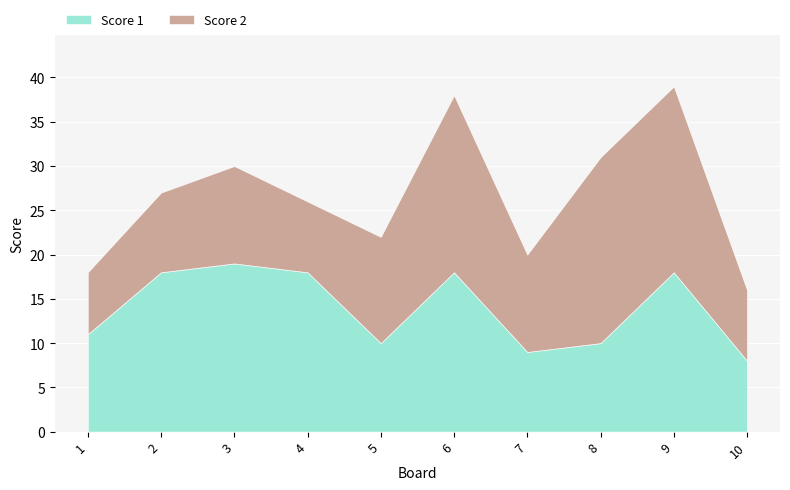

Which series has the largest range (max minus min)?

Score 2